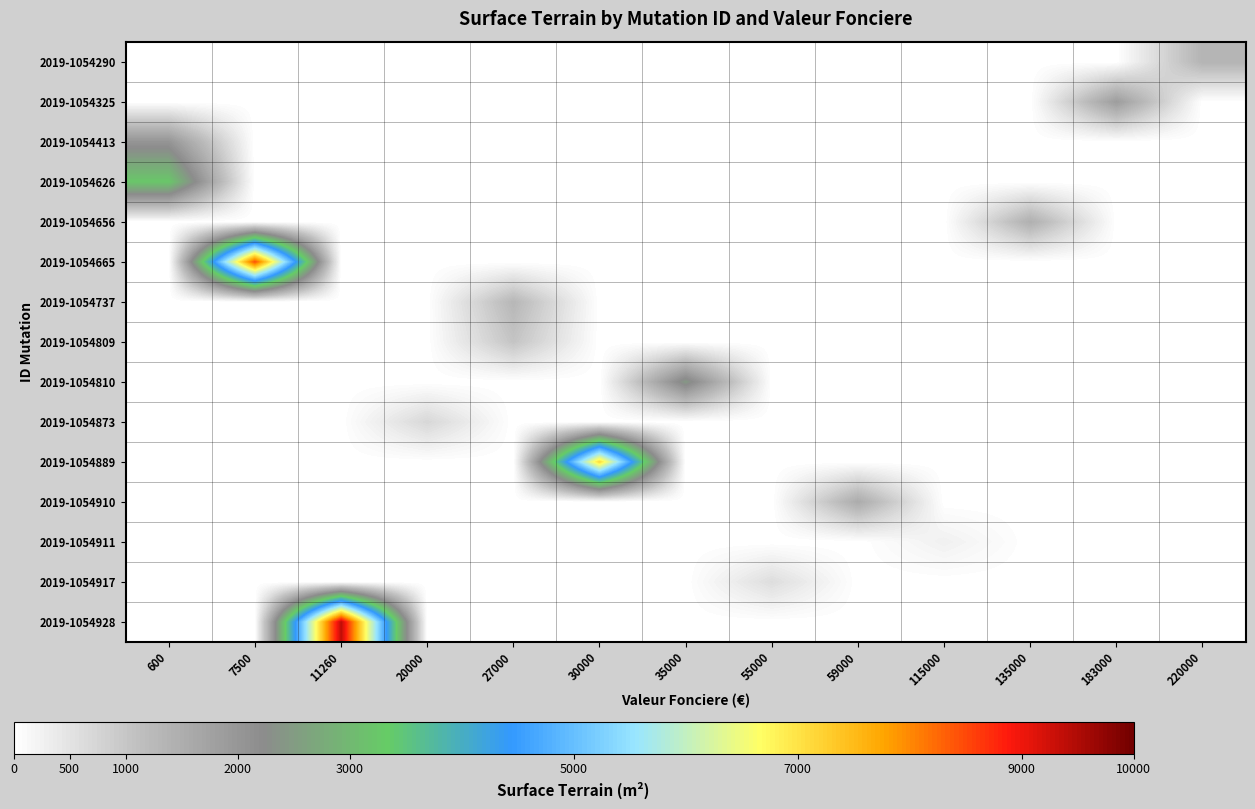

Which category has the lowest value across all series?

600